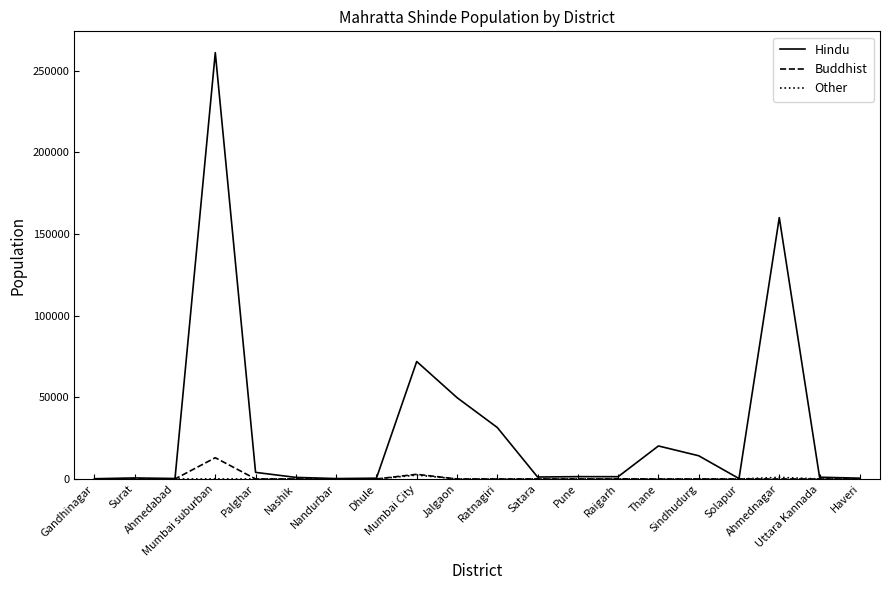

Is this an area chart (filled region under the line)?

No